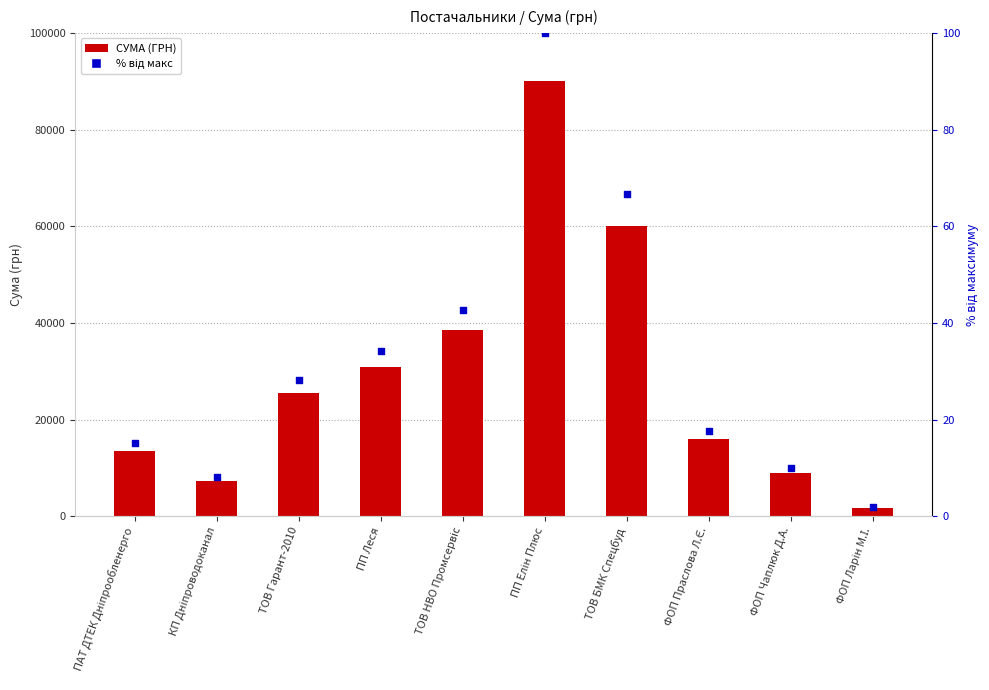

Which series contains the lowest Y value?

% від макс